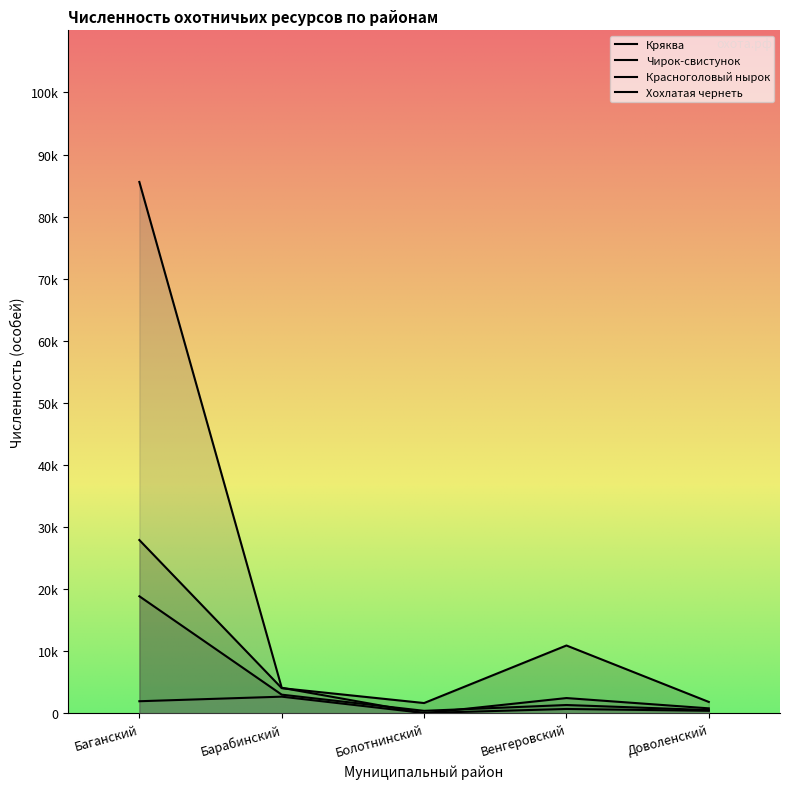

What is the difference between the Чирок-свистунок values at Баганский and Венгеровский?

17512